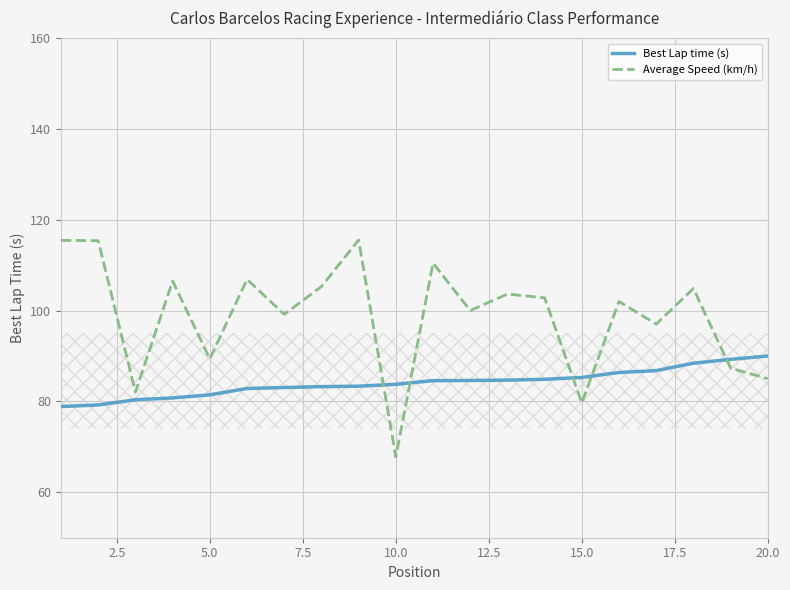

What is the difference between the maximum and minimum values in the Best Lap time (s) series?

11.1